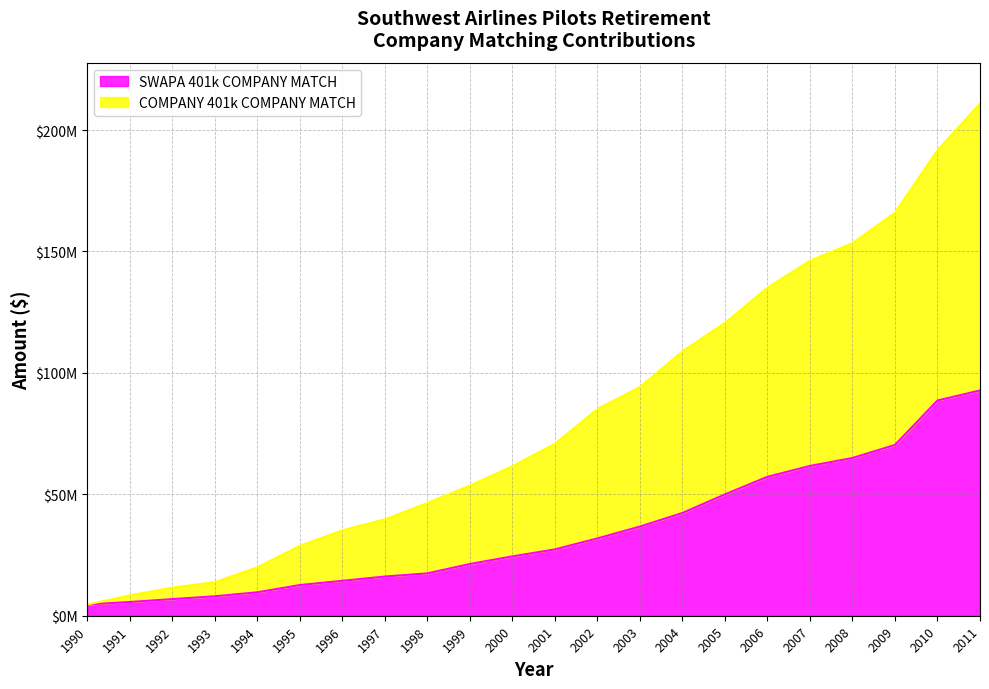

How many values in the COMPANY 401k COMPANY MATCH series are below 70817678?

11